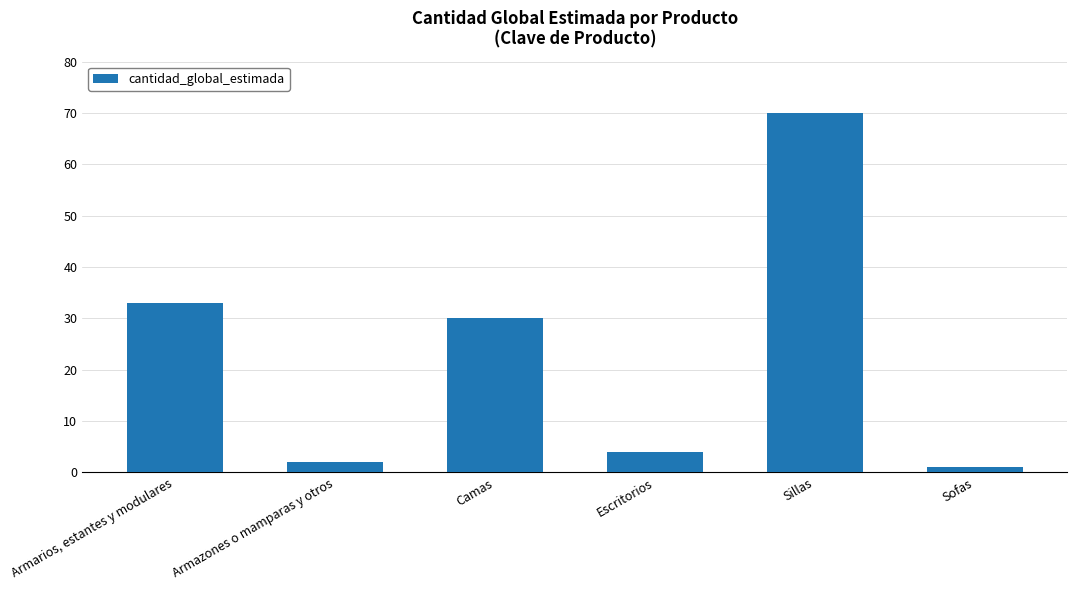

What is the maximum value shown in the chart?

70